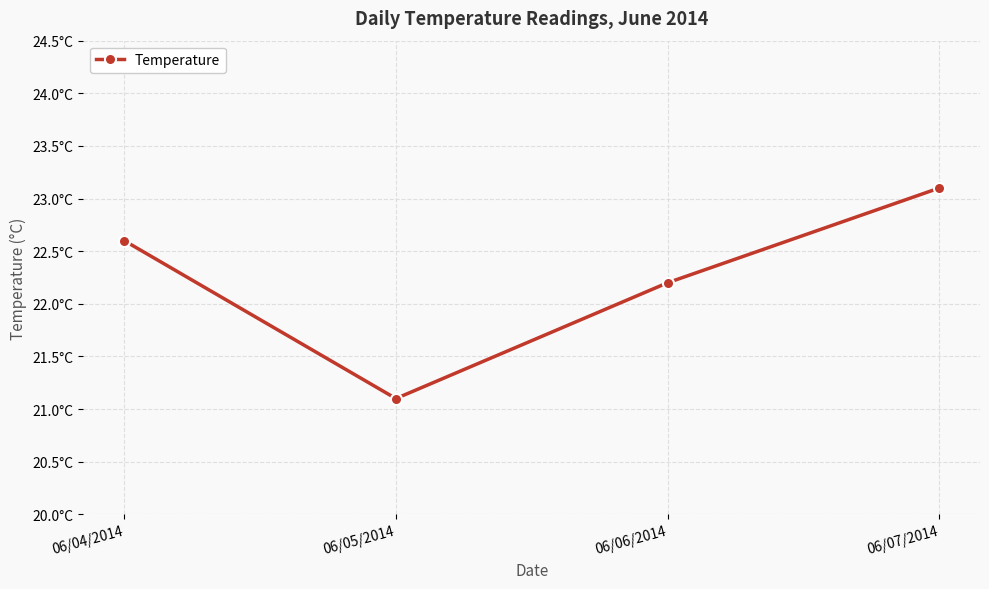

Is this an area chart (filled region under the line)?

No